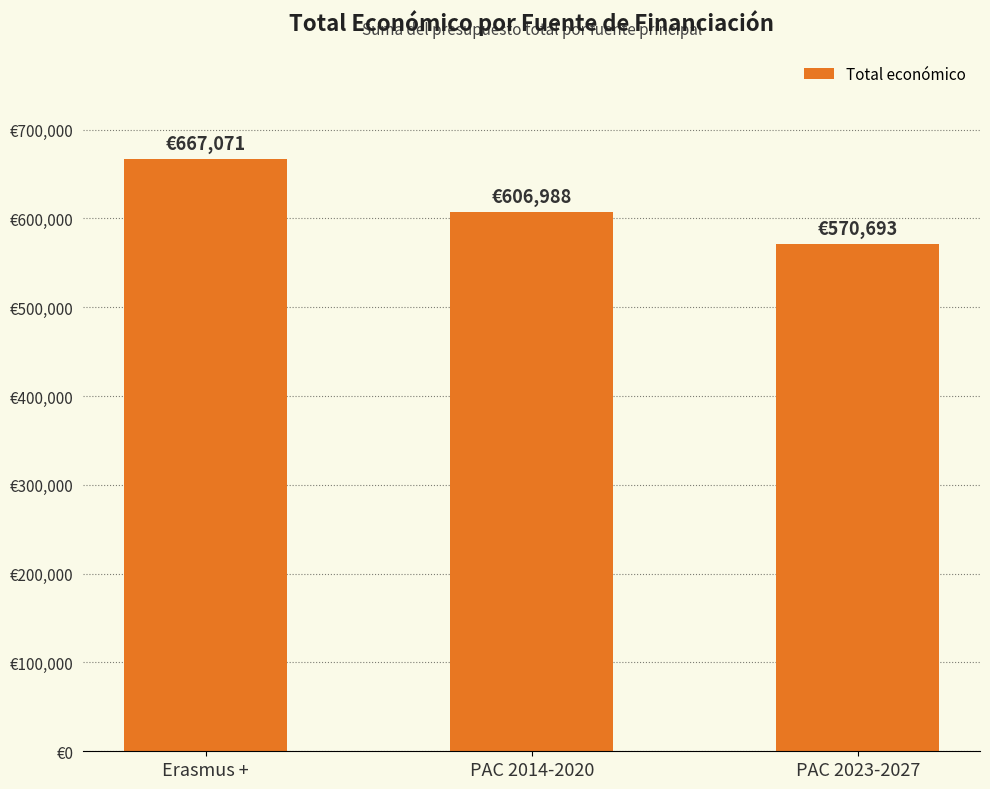

What is the ratio of the value at Erasmus + to the value at PAC 2014-2020?

1.1